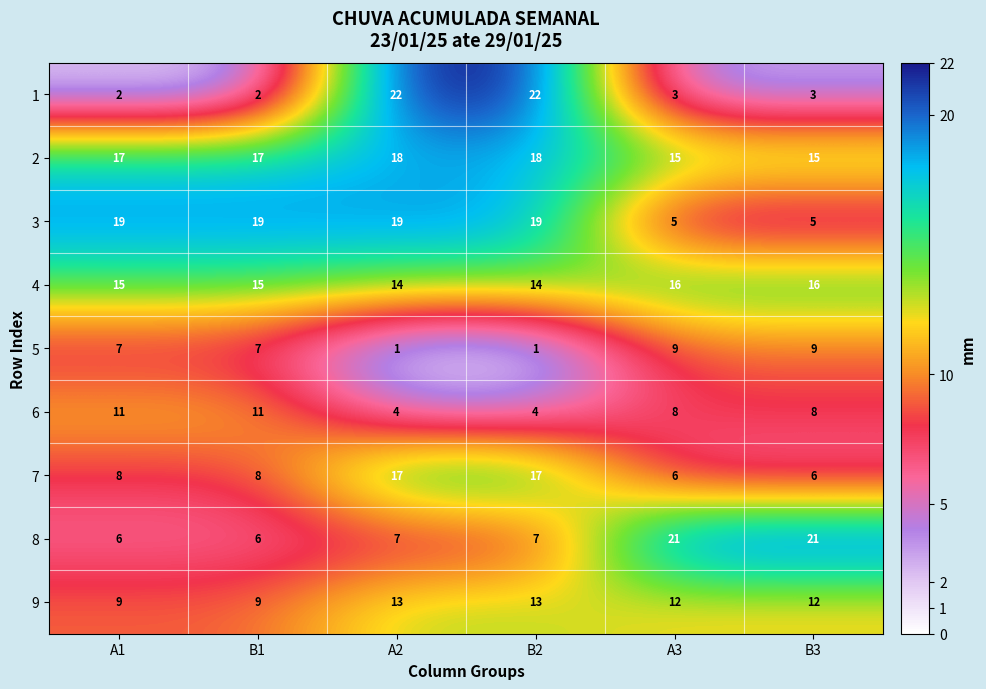

What is the total value across all series at B2?

115